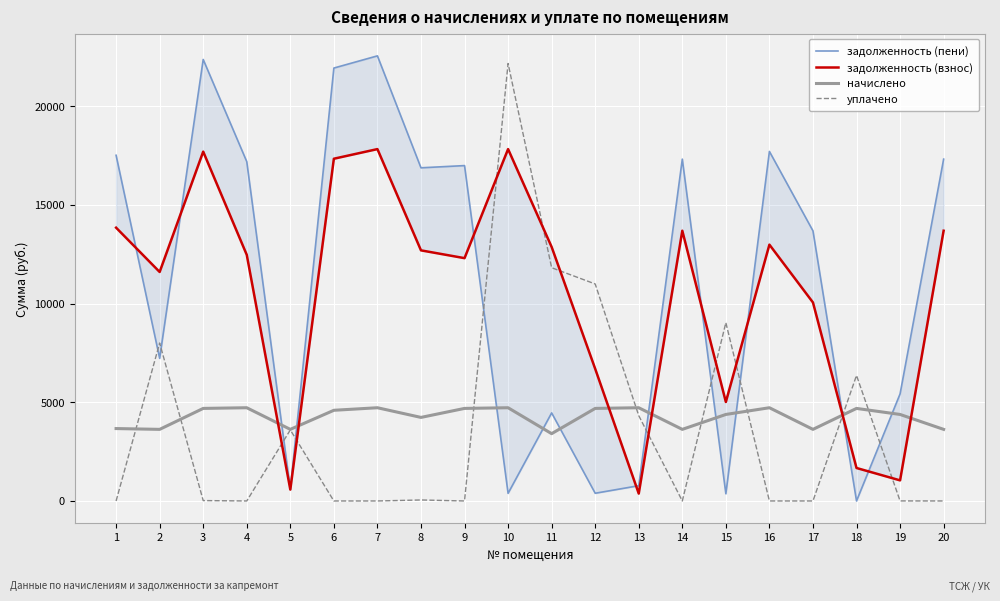

True or false: начислено has a value of 4687.9 at 12.

True